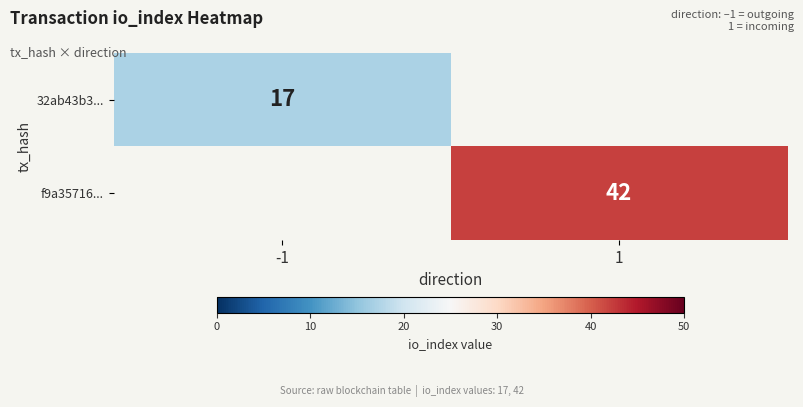

Is it true that f9a35716... equals 42 at 1?

True